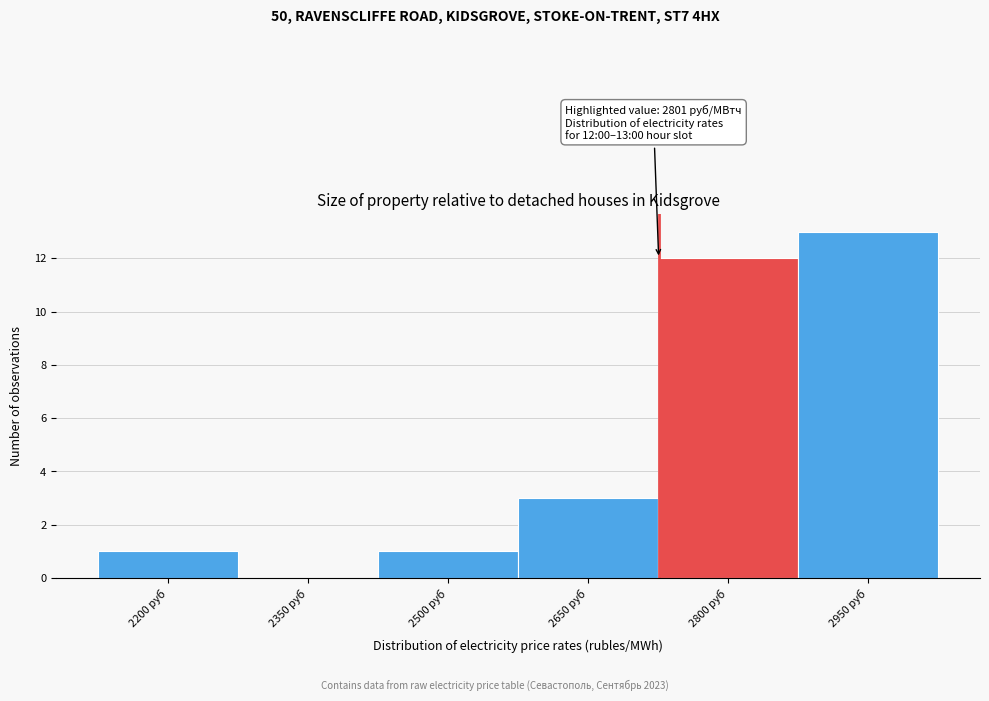

Reading right to left, transcribe all the data shown in this chart.

2950 руб=13	2800 руб=12	2650 руб=3	2500 руб=1	2350 руб=0	2200 руб=1